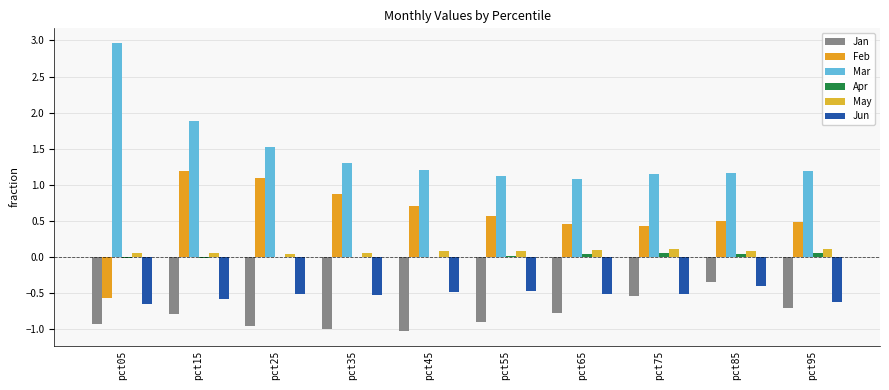

At which label is Jun closest to 0?

pct85